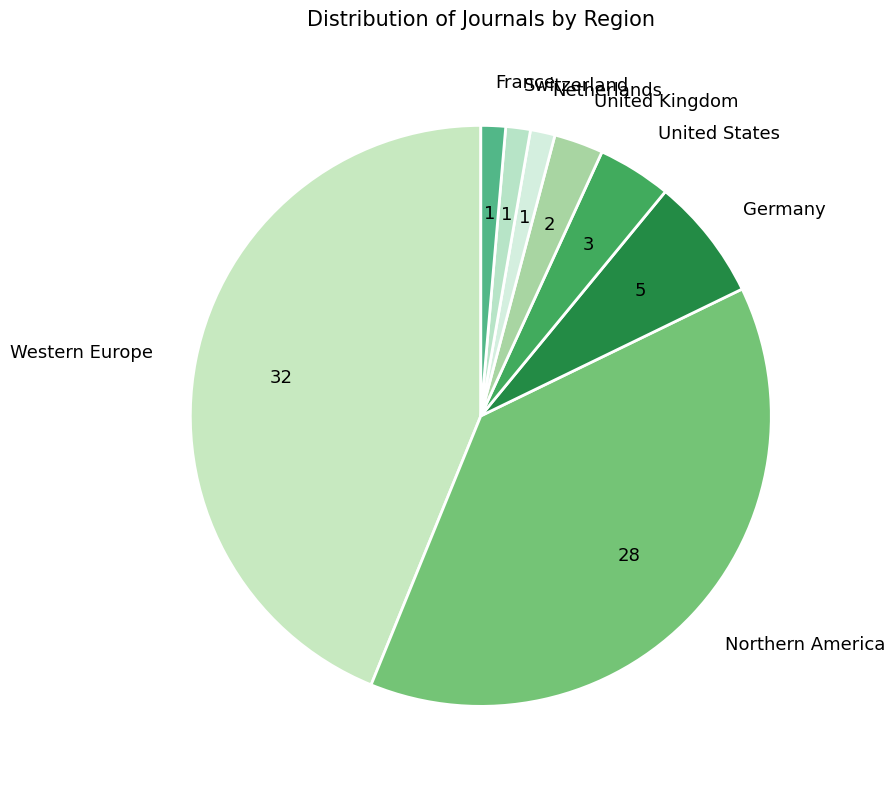

The United States slice represents 4% of the pie. True or false?

True